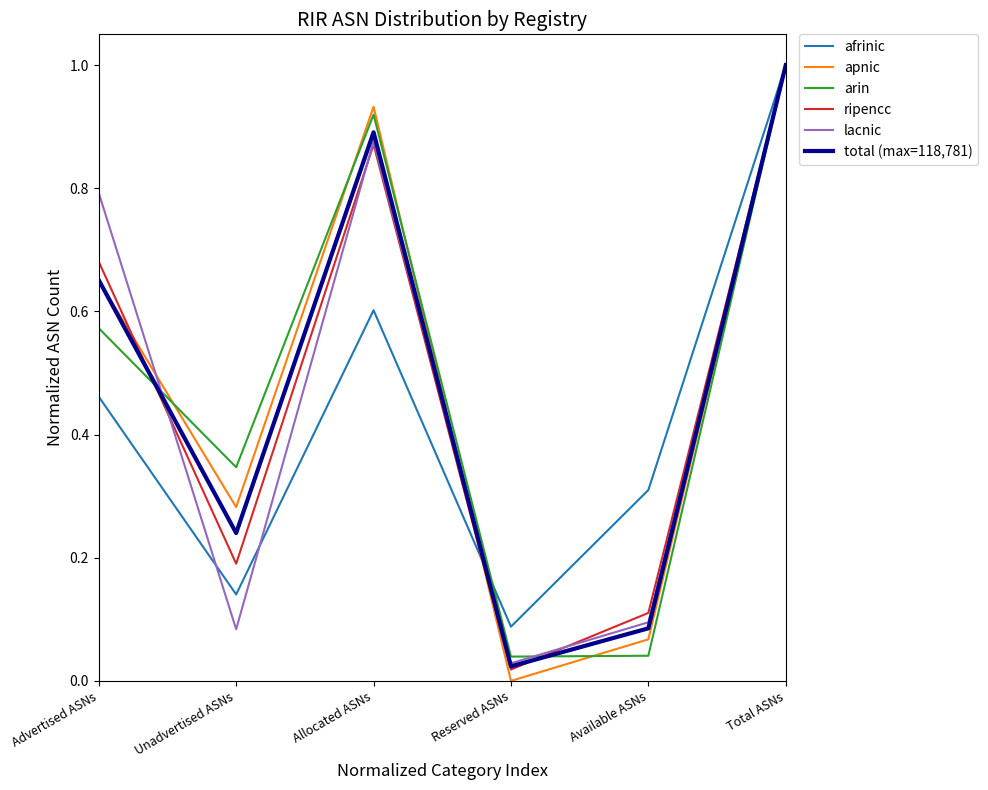

What position from the left is Advertised ASNs?

1